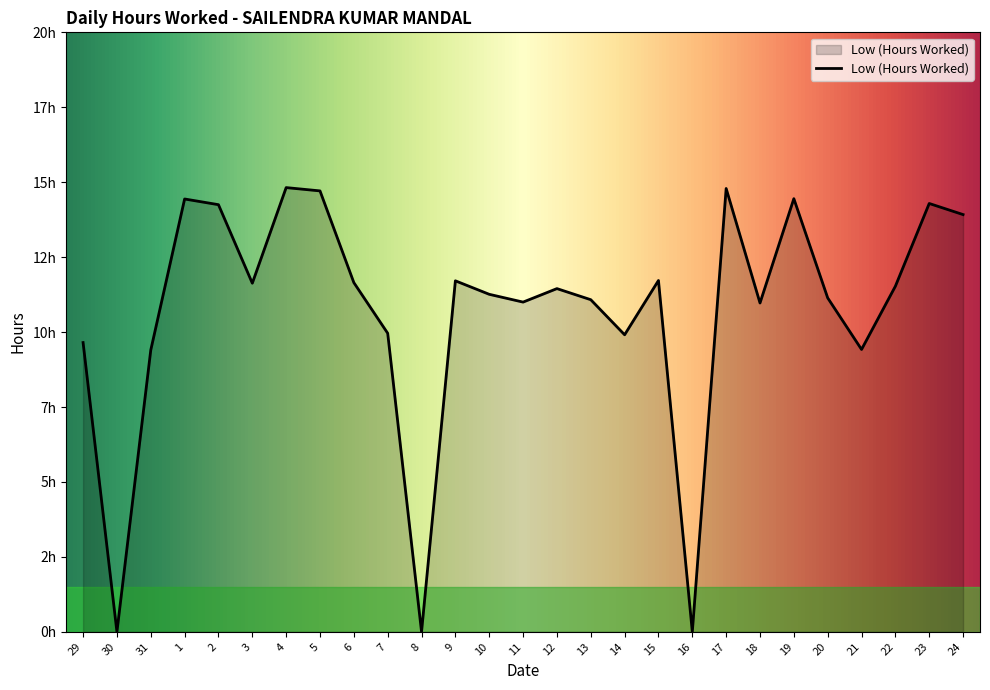

The value at 1 is 7.3. True or false?

False